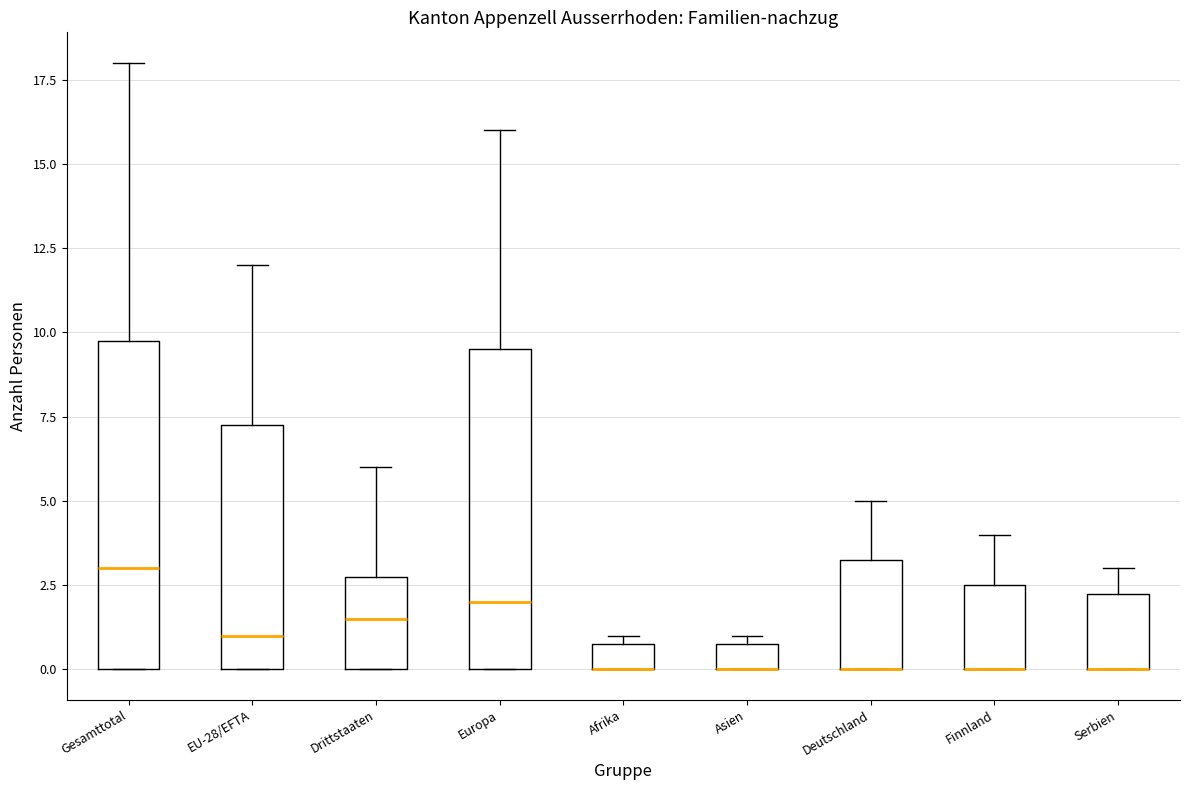

Where does the upper whisker of the box for Deutschland end on the y-axis? The values are not printed on the chart, so give them approximately, as read against the axis.

5.0